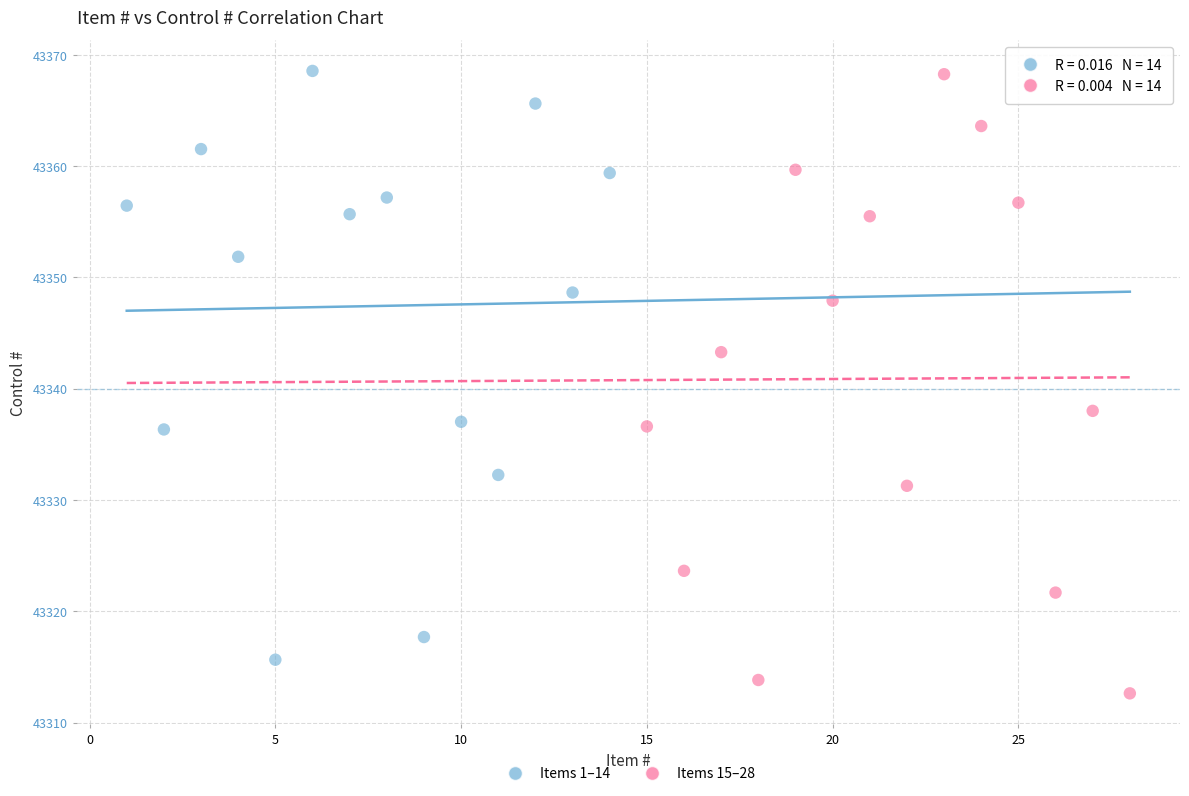

Which series has the widest spread of Y values?

Items 15–28